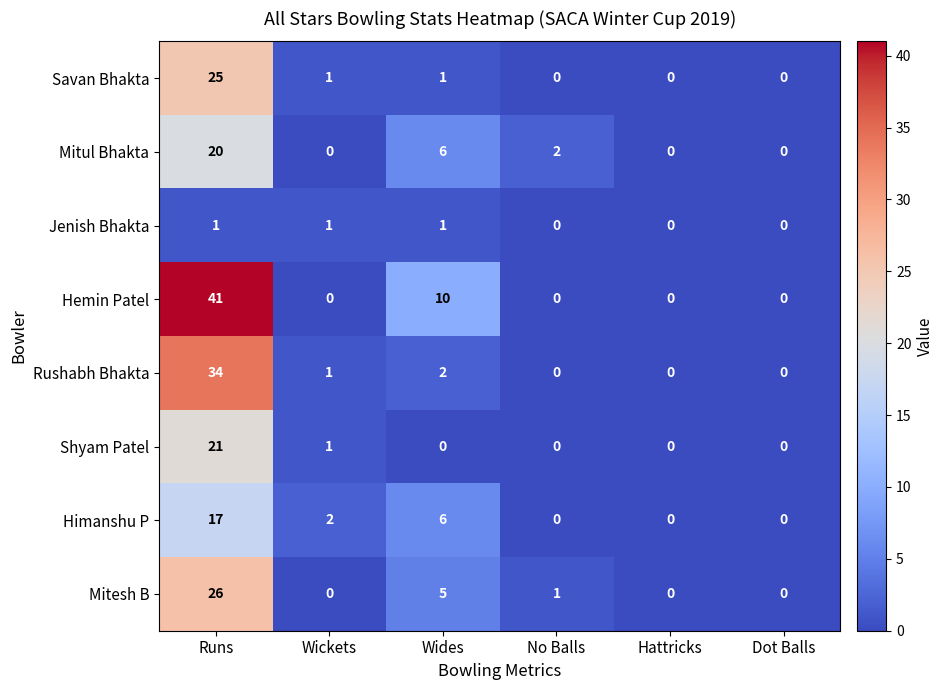

What is the difference between the Savan Bhakta values at Runs and Wides?

24